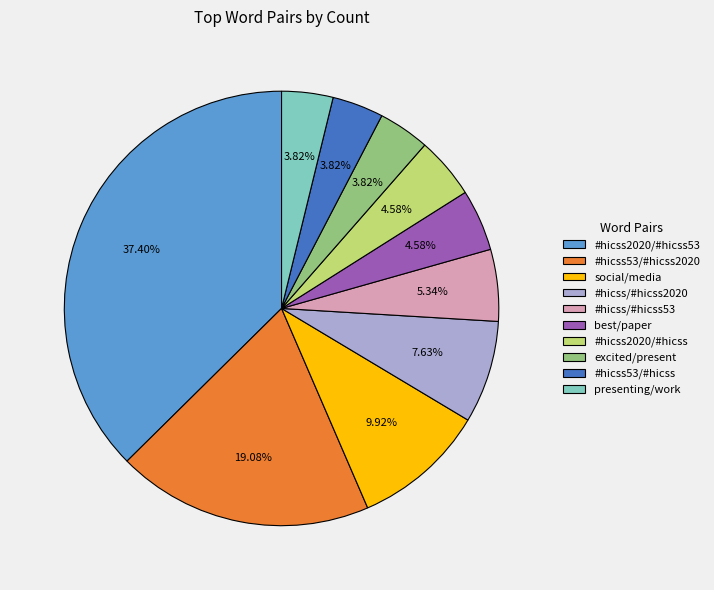

Which has a higher value, presenting/work or #hicss2020/#hicss53?

#hicss2020/#hicss53